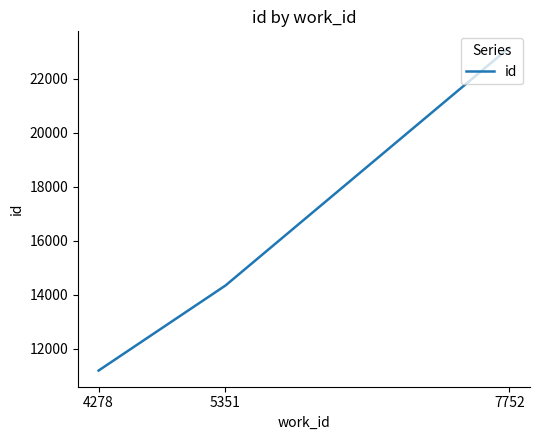

What is the ratio of the value at 7752 to the value at 4278?

2.1